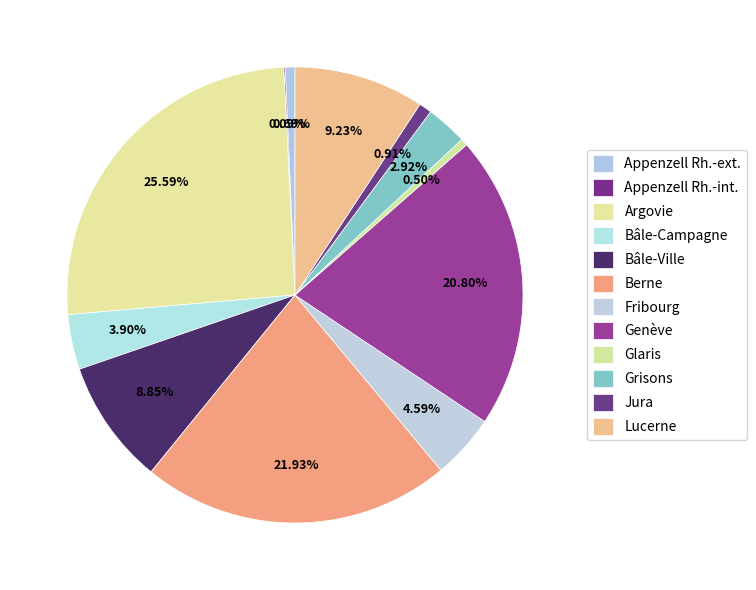

How many segments does this pie chart have?

12